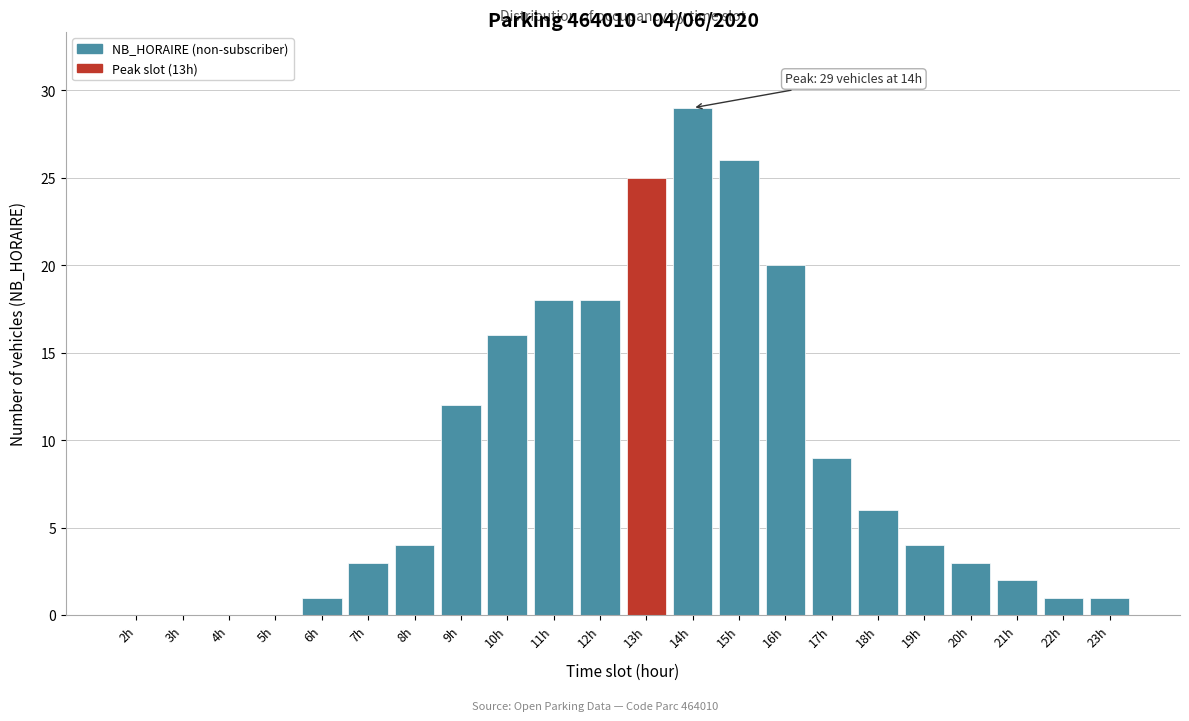

Reading right to left, extract all data points from this chart.

23h=1	22h=1	21h=2	20h=3	19h=4	18h=6	17h=9	16h=20	15h=26	14h=29	13h=25	12h=18	11h=18	10h=16	9h=12	8h=4	7h=3	6h=1	5h=0	4h=0	3h=0	2h=0